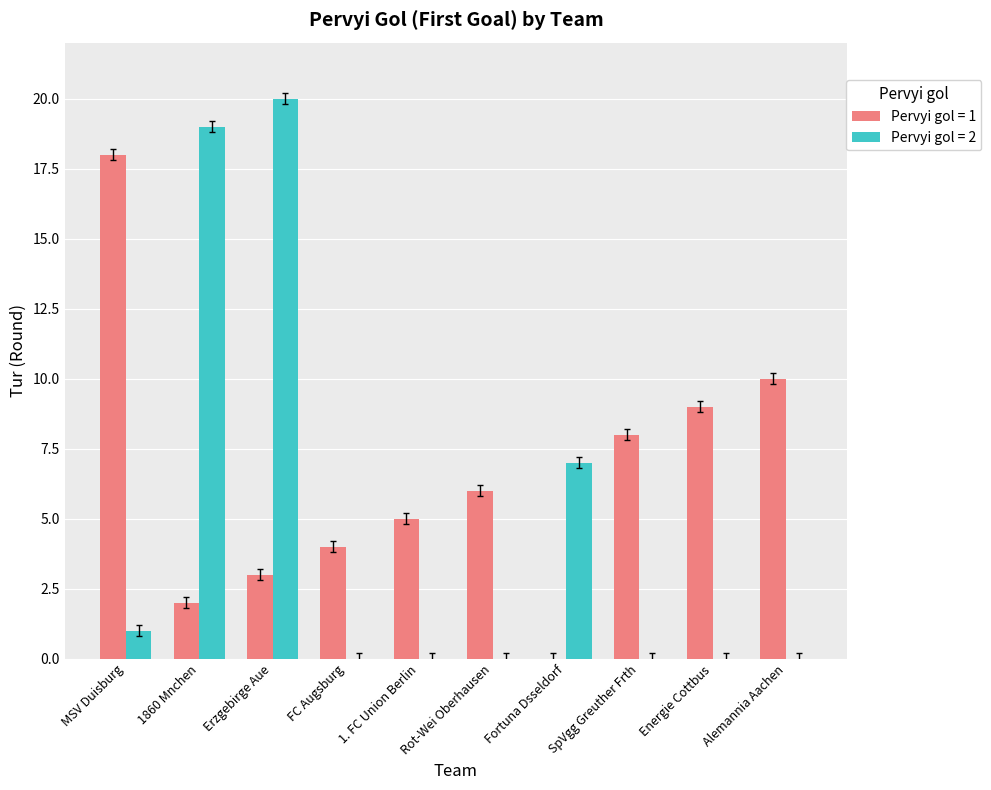

The value of Pervyi gol = 2 at SpVgg Greuther Frth is 13. True or false?

False